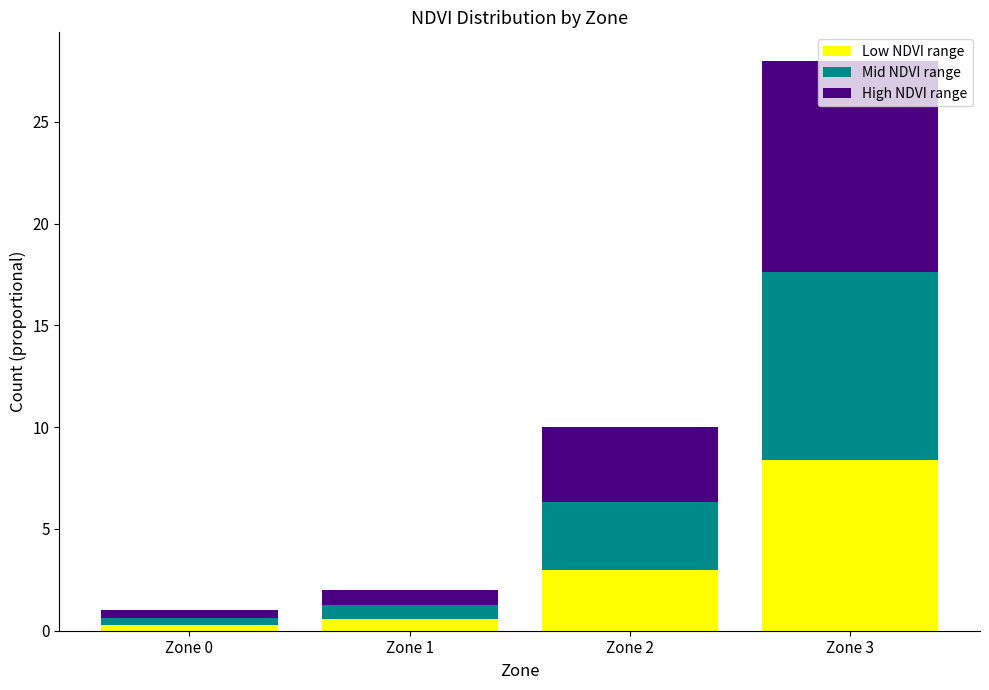

What value does the Low NDVI range series have at Zone 3?

8.4